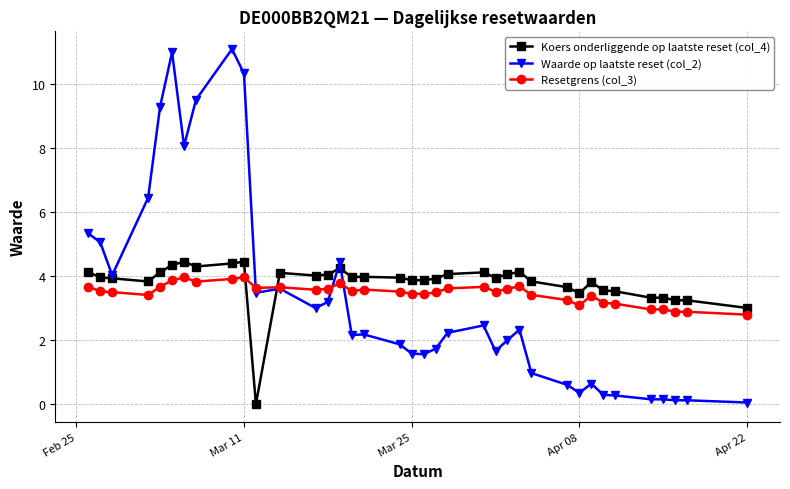

Which series has the largest range (max minus min)?

Waarde op laatste reset (col_2)